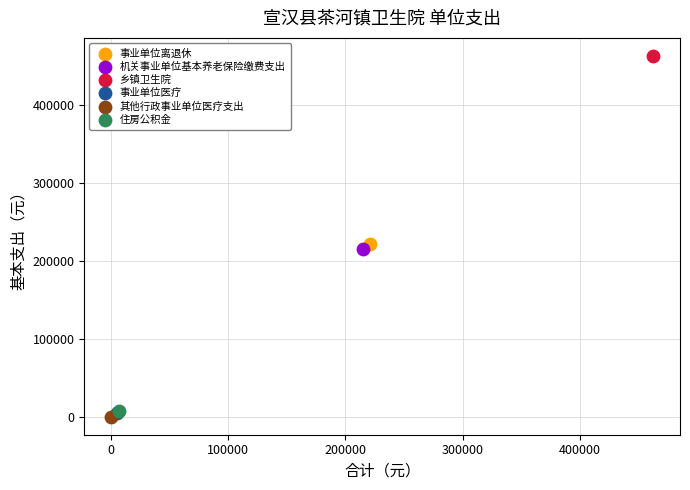

What are all the series names shown in the legend?

事业单位离退休, 机关事业单位基本养老保险缴费支出, 乡镇卫生院, 事业单位医疗, 其他行政事业单位医疗支出, 住房公积金